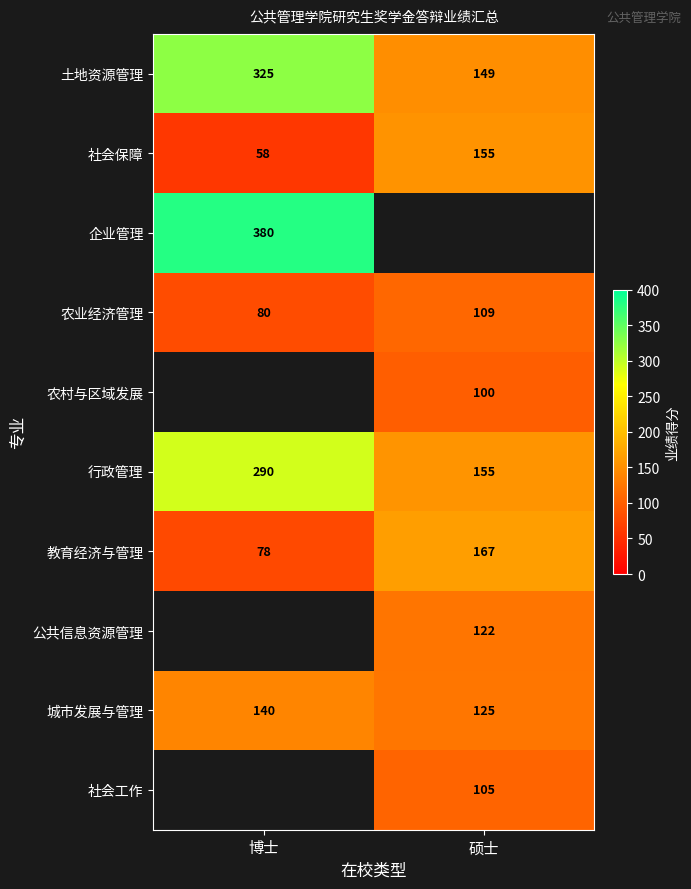

What is the difference between the maximum and minimum values in the 教育经济与管理 series?

89